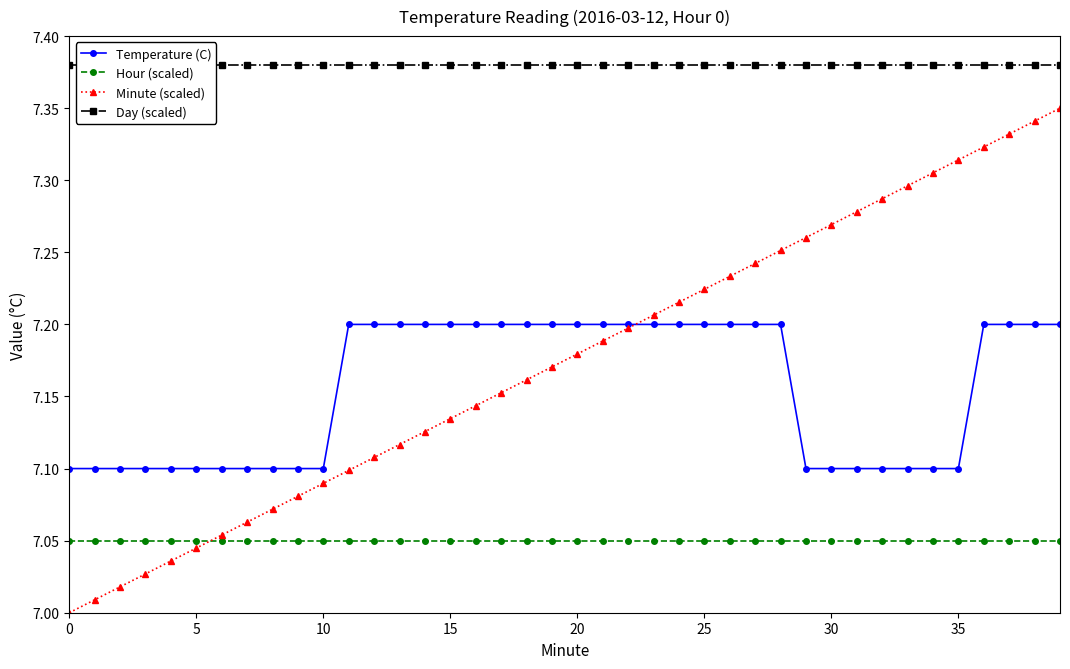

Reading left to right, extract all data points from this chart.

Temperature (C): 7.1	7.1	7.1	7.1	7.1	7.1	7.1	7.1	7.1	7.1	7.1	7.2	7.2	7.2	7.2	7.2	7.2	7.2	7.2	7.2	7.2	7.2	7.2	7.2	7.2	7.2	7.2	7.2	7.2	7.1	7.1	7.1	7.1	7.1	7.1	7.1	7.2	7.2	7.2	7.2
Hour (scaled): 7.0	7.0	7.0	7.0	7.0	7.0	7.0	7.0	7.0	7.0	7.0	7.0	7.0	7.0	7.0	7.0	7.0	7.0	7.0	7.0	7.0	7.0	7.0	7.0	7.0	7.0	7.0	7.0	7.0	7.0	7.0	7.0	7.0	7.0	7.0	7.0	7.0	7.0	7.0	7.0
Minute (scaled): 7.0	7.0	7.0	7.0	7.0	7.0	7.1	7.1	7.1	7.1	7.1	7.1	7.1	7.1	7.1	7.1	7.1	7.2	7.2	7.2	7.2	7.2	7.2	7.2	7.2	7.2	7.2	7.2	7.3	7.3	7.3	7.3	7.3	7.3	7.3	7.3	7.3	7.3	7.3	7.3
Day (scaled): 7.4	7.4	7.4	7.4	7.4	7.4	7.4	7.4	7.4	7.4	7.4	7.4	7.4	7.4	7.4	7.4	7.4	7.4	7.4	7.4	7.4	7.4	7.4	7.4	7.4	7.4	7.4	7.4	7.4	7.4	7.4	7.4	7.4	7.4	7.4	7.4	7.4	7.4	7.4	7.4